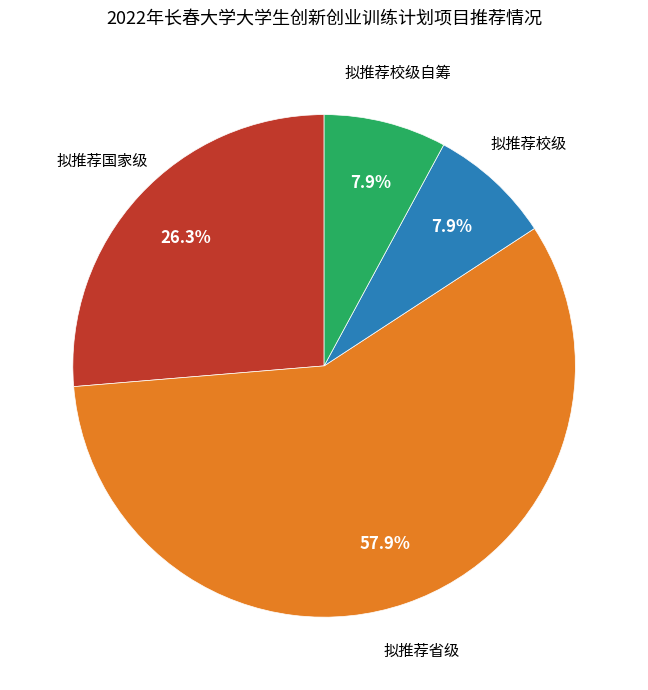

What is the ratio of the value at 拟推荐国家级 to the value at 拟推荐校级自筹?

3.3